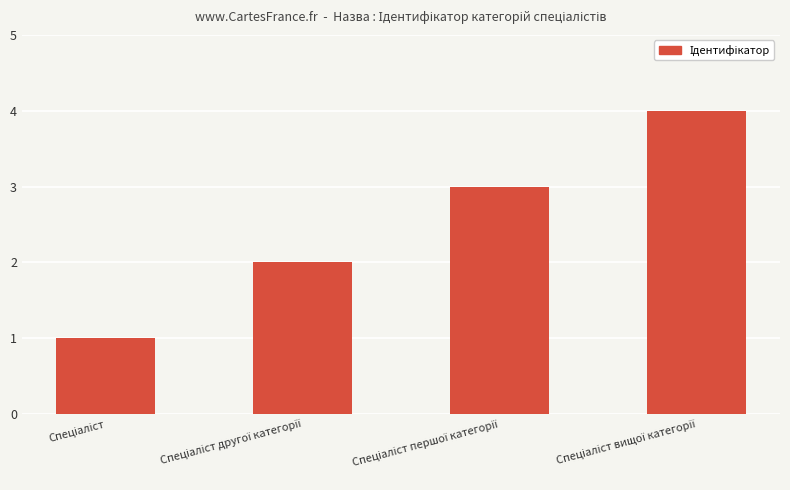

How many data points are less than 3?

2